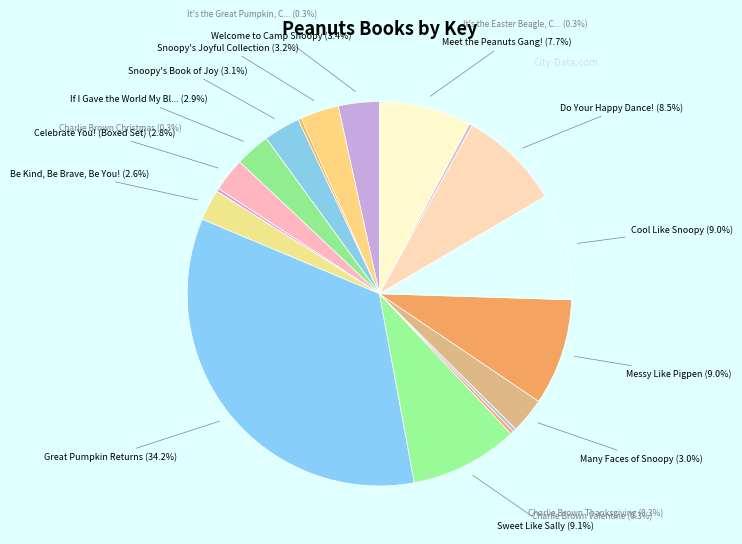

Is there any slice that represents more than half of the pie?

No